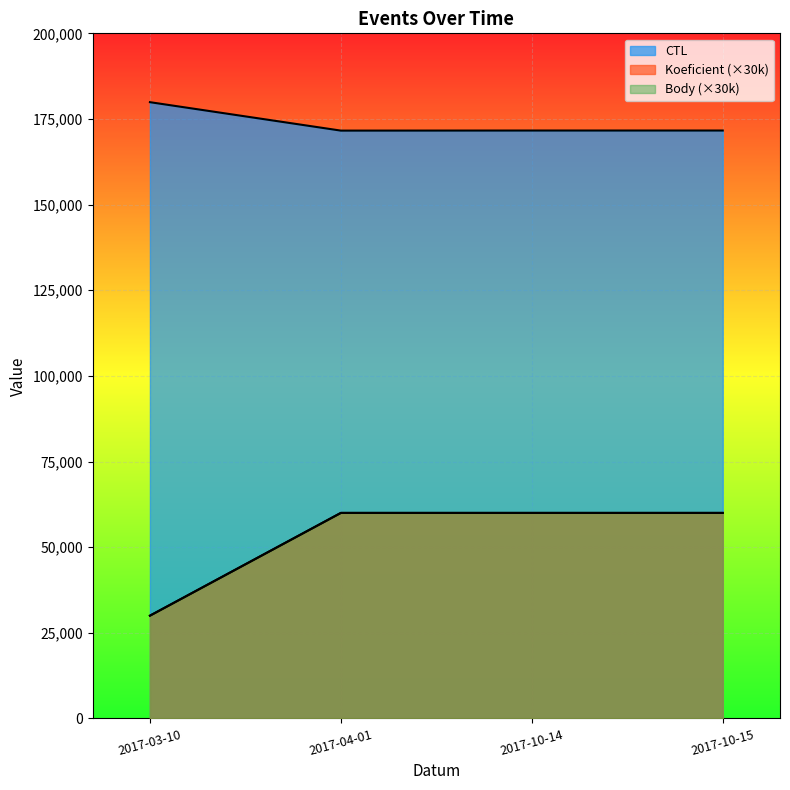

Between 2017-03-10 and 2017-04-01, which is larger?

2017-03-10